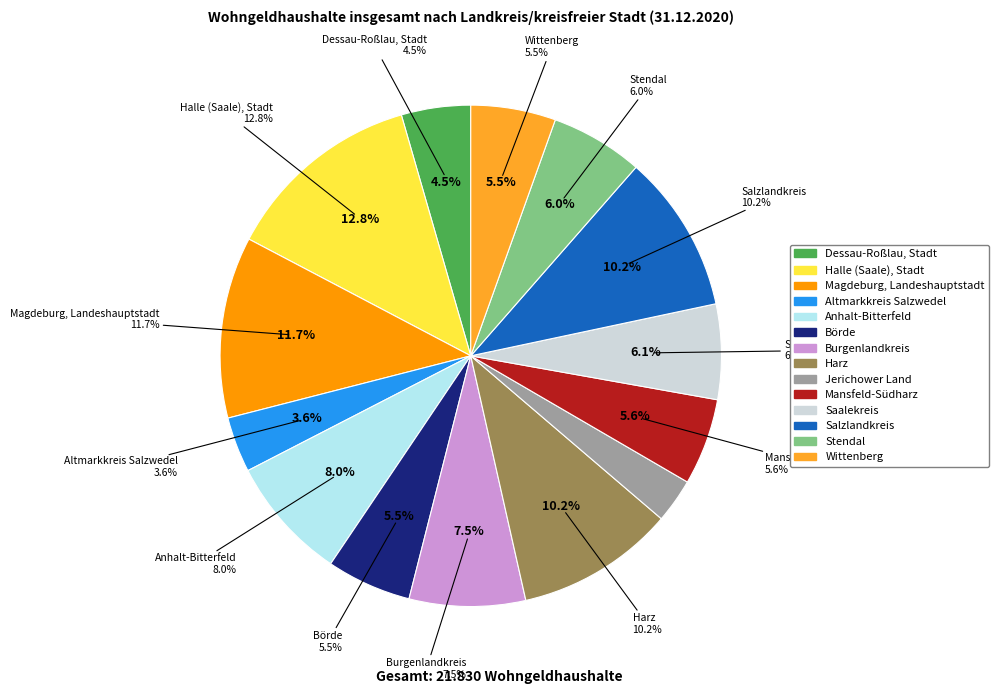

How many segments does this pie chart have?

14